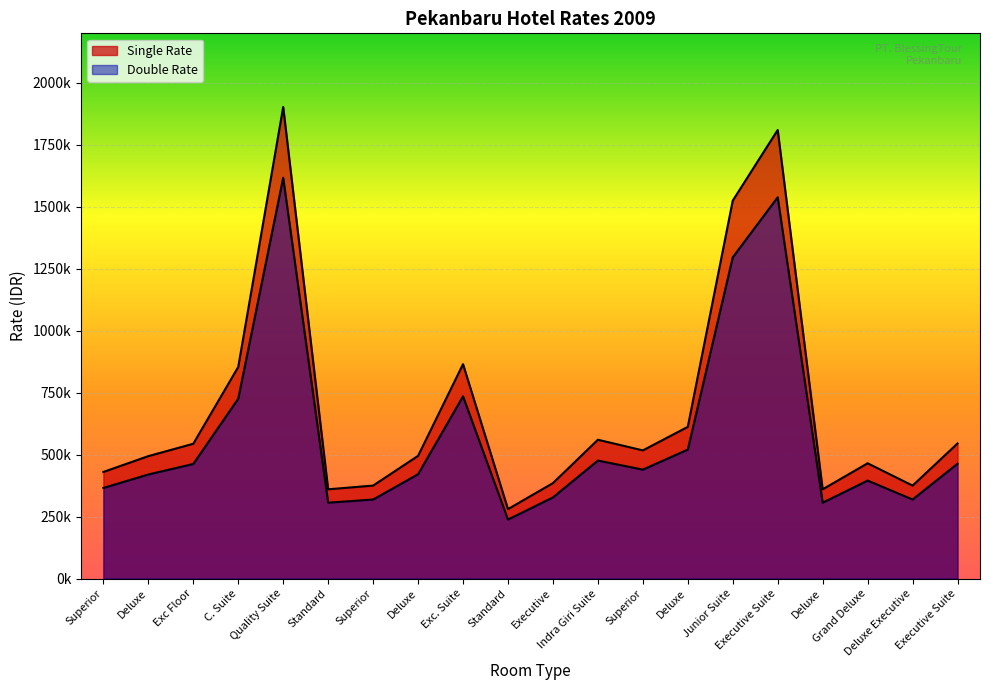

Is it true that Single Rate equals 555562 at Standard?

False